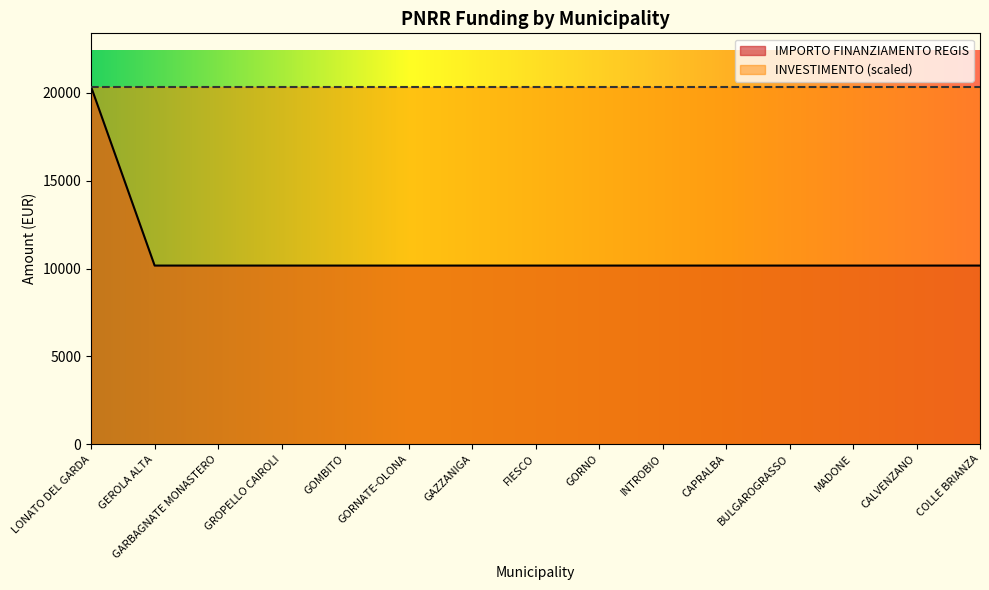

True or false: the data shows 10172 at GROPELLO CAIROLI.

True